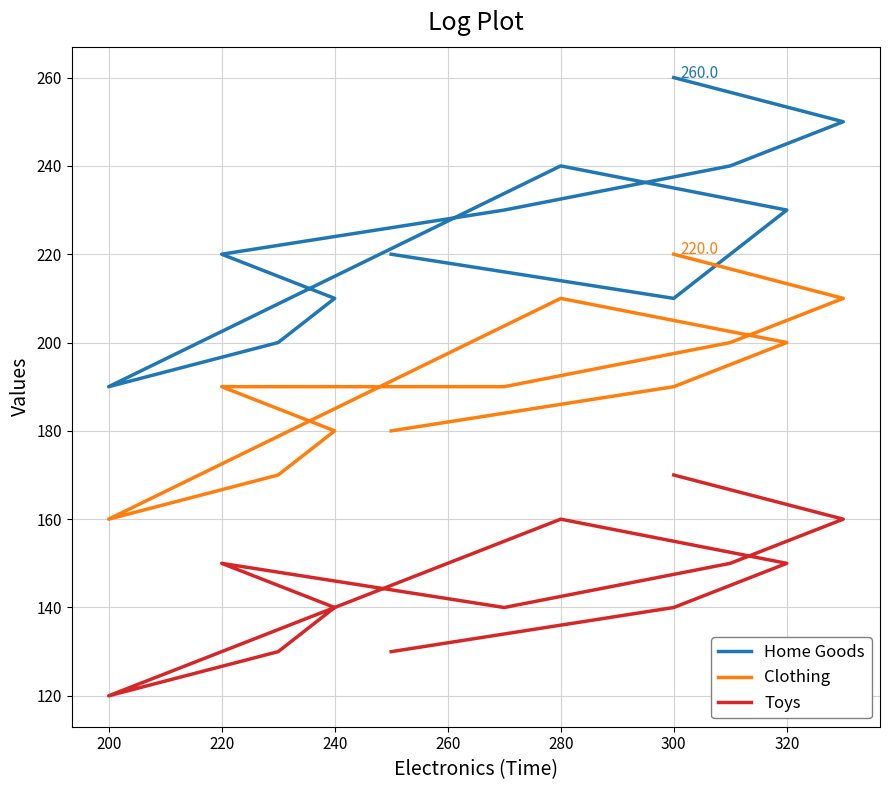

True or false: Home Goods and Clothing intersect in this chart.

False